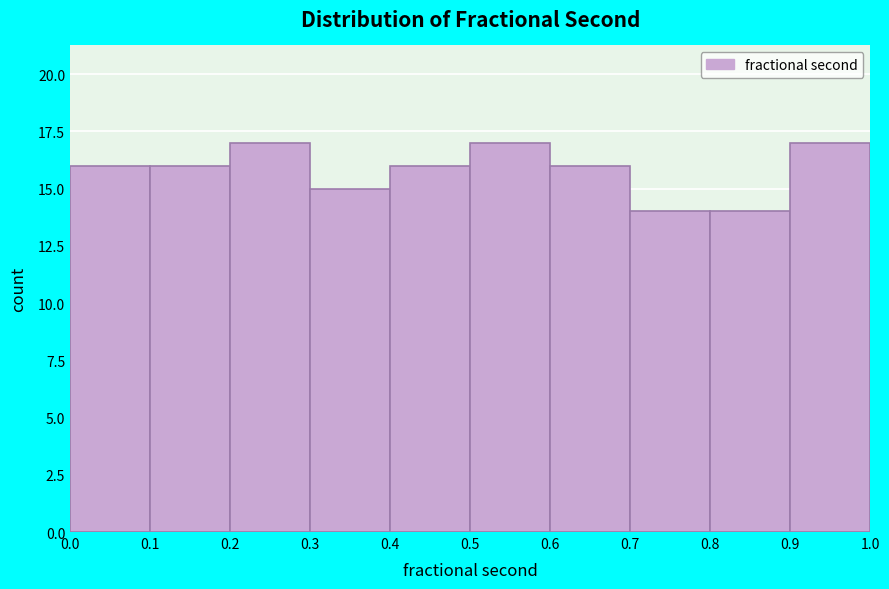

Reading left to right, list every bar in this chart as the range it spans on the x-axis followed by its height. The values are not printed on the chart, so give them approximately, as read against the axis.

0.0 to 0.1: 16
0.1 to 0.2: 16
0.2 to 0.3: 17
0.3 to 0.4: 15
0.4 to 0.5: 16
0.5 to 0.6: 17
0.6 to 0.7: 16
0.7 to 0.8: 14
0.8 to 0.9: 14
0.9 to 1.0: 17